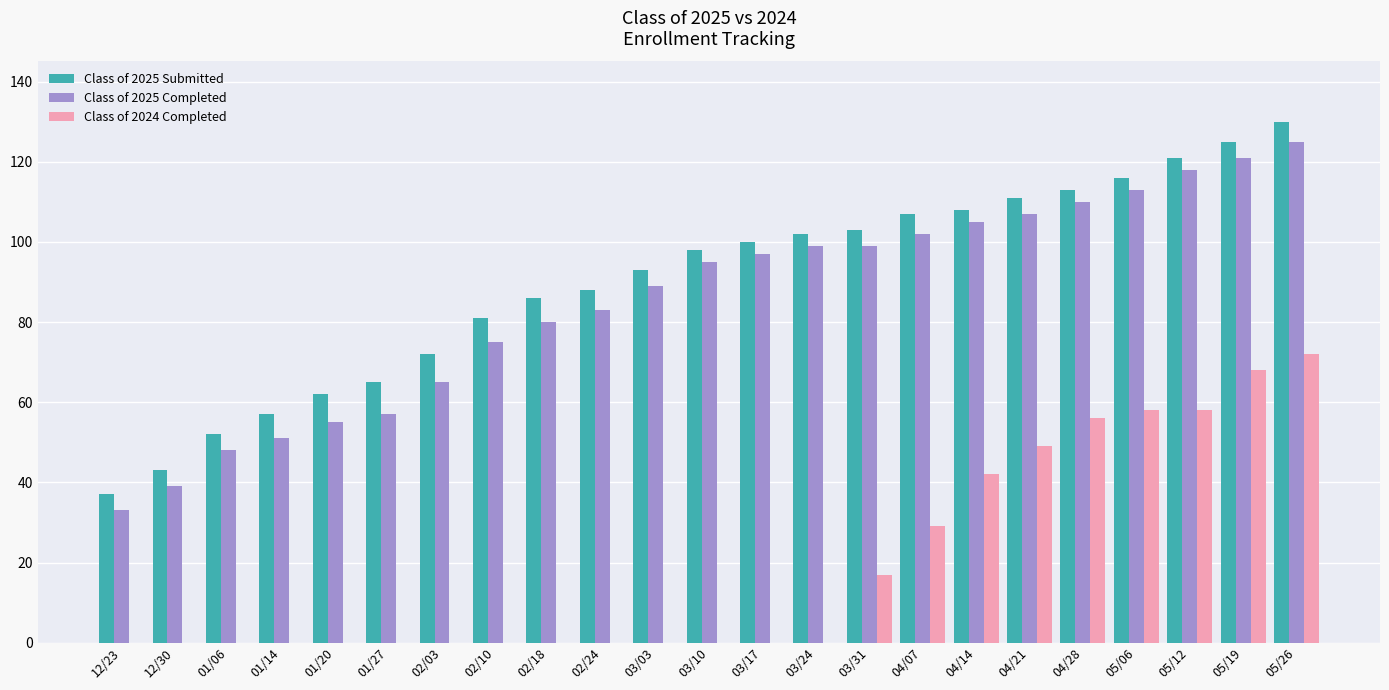

What is the maximum value shown in the chart?

130